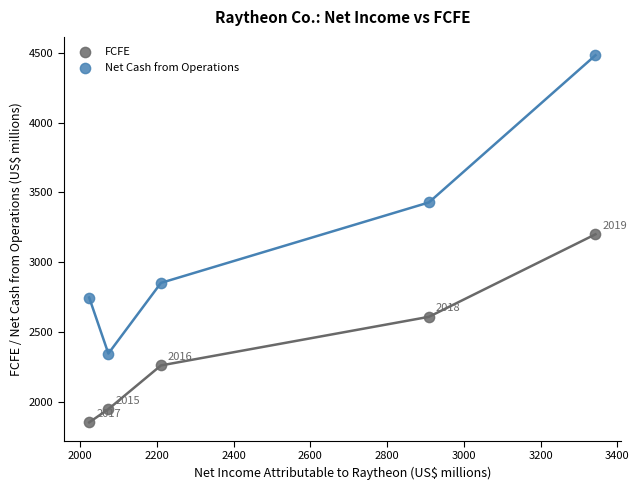

Across all data points, what is the range of Y values (max minus min)?

2629